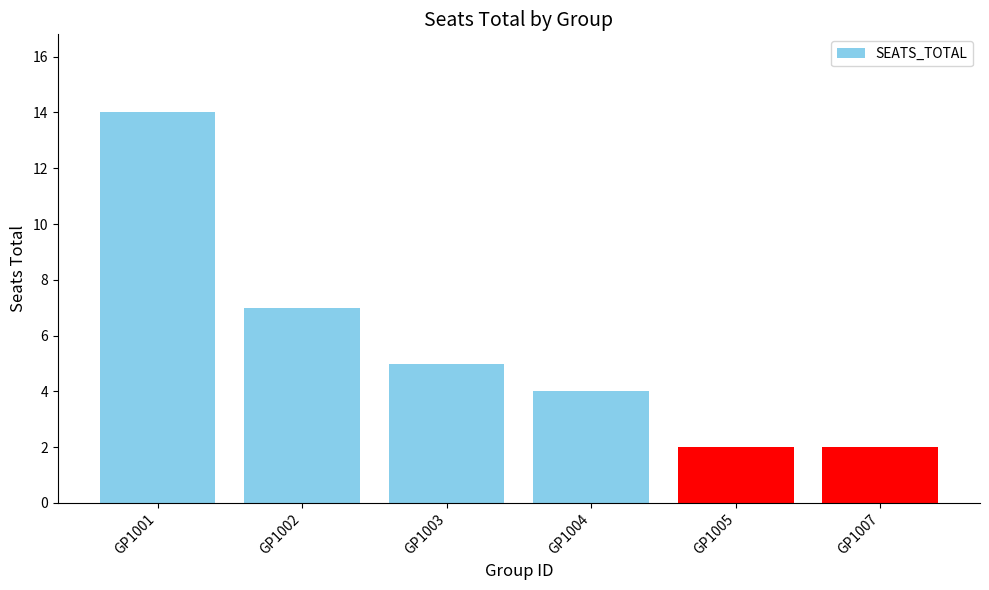

At which category does the chart reach its peak across all series?

GP1001